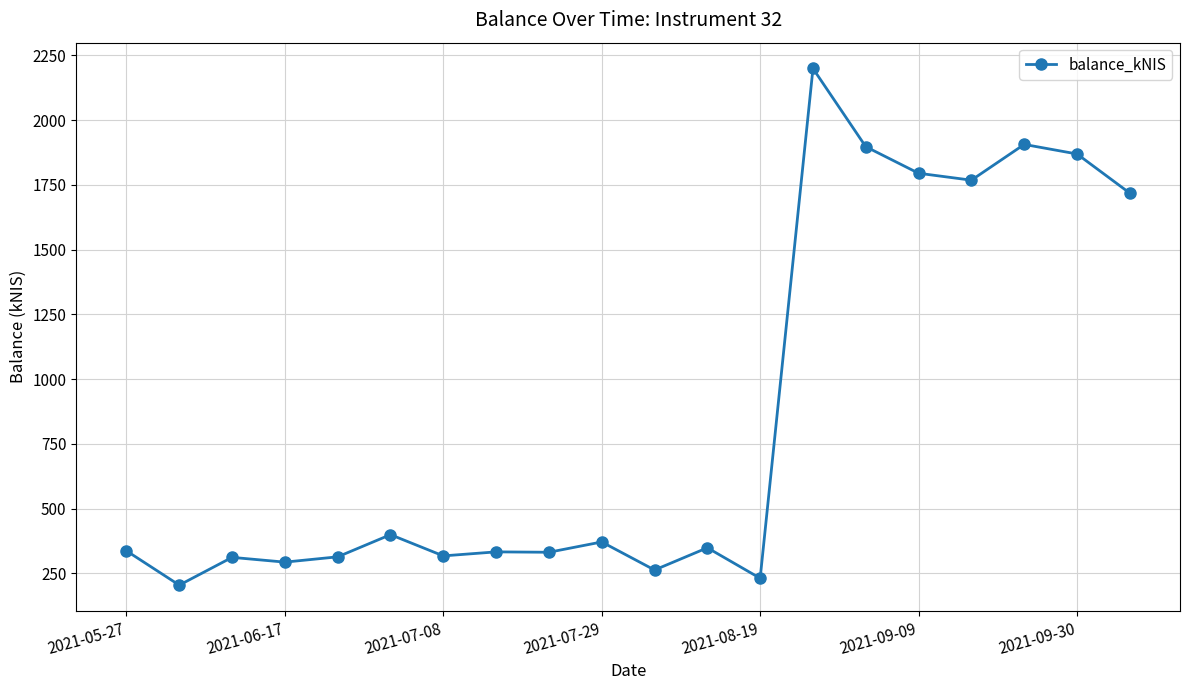

How many values are below 348?

10